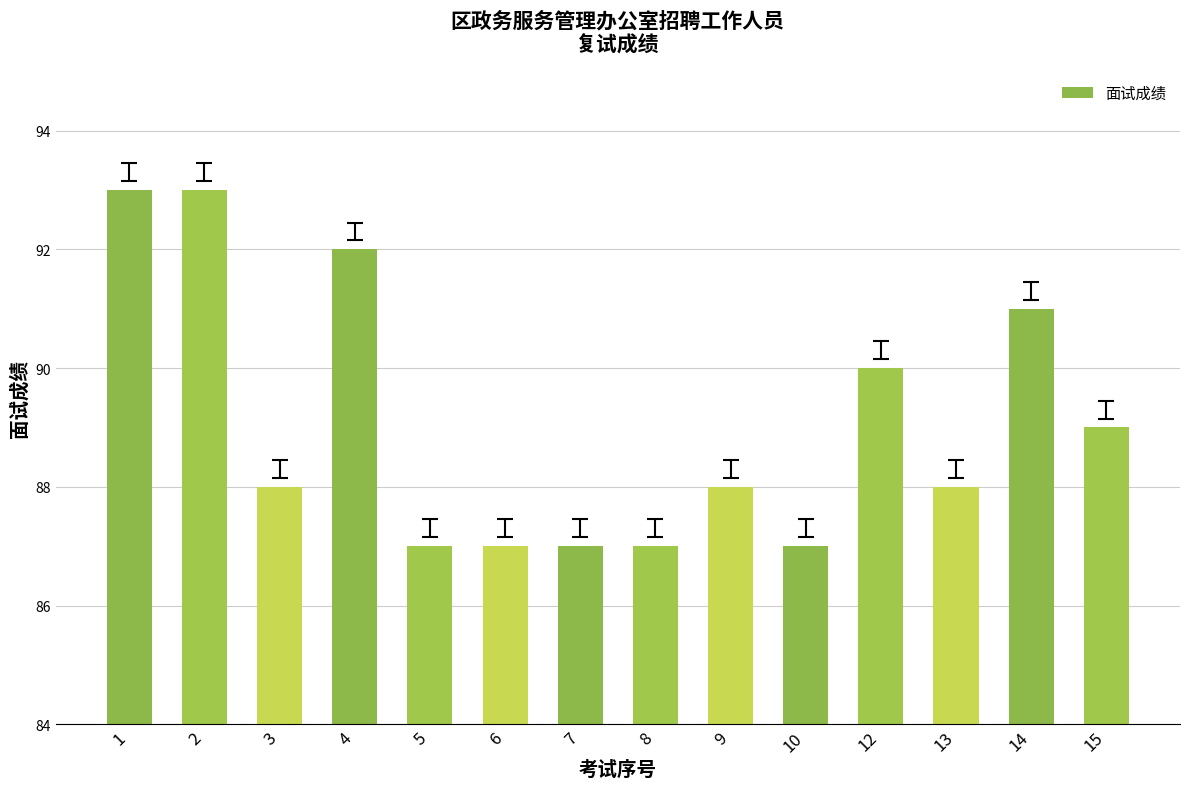

What is the value of the 5th bar from the left?

87